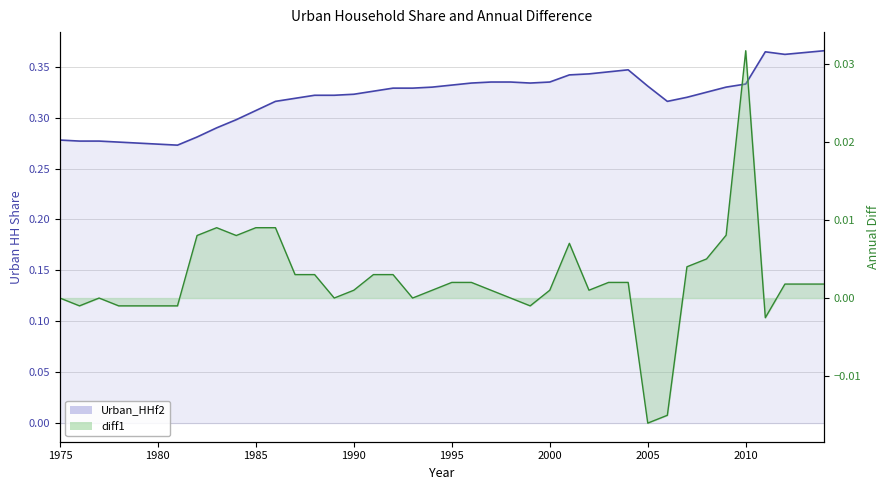

Reading left to right, extract all data points from this chart.

Urban_HHf2 line: 0.3	0.3	0.3	0.3	0.3	0.3	0.3	0.3	0.3	0.3	0.3	0.3	0.3	0.3	0.3	0.3	0.3	0.3	0.3	0.3	0.3	0.3	0.3	0.3	0.3	0.3	0.3	0.3	0.3	0.3	0.3	0.3	0.3	0.3	0.3	0.3	0.4	0.4	0.4	0.4
diff1 line: 0.0	-0.0	0.0	-0.0	-0.0	-0.0	-0.0	0.0	0.0	0.0	0.0	0.0	0.0	0.0	0.0	0.0	0.0	0.0	0.0	0.0	0.0	0.0	0.0	0.0	-0.0	0.0	0.0	0.0	0.0	0.0	-0.0	-0.0	0.0	0.0	0.0	0.0	-0.0	0.0	0.0	0.0